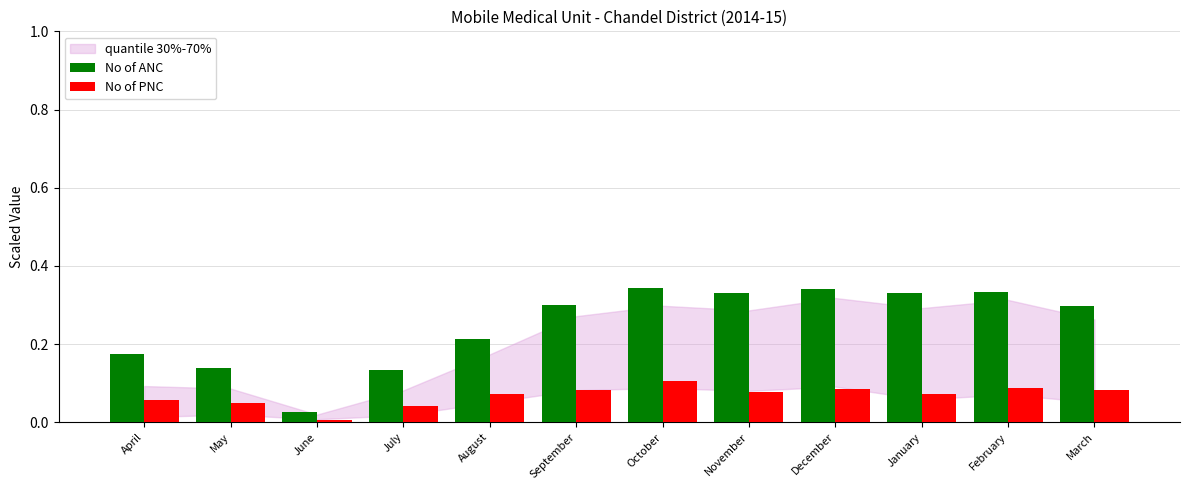

Rank the series by their average value, from highest to lowest.

No of ANC, No of PNC